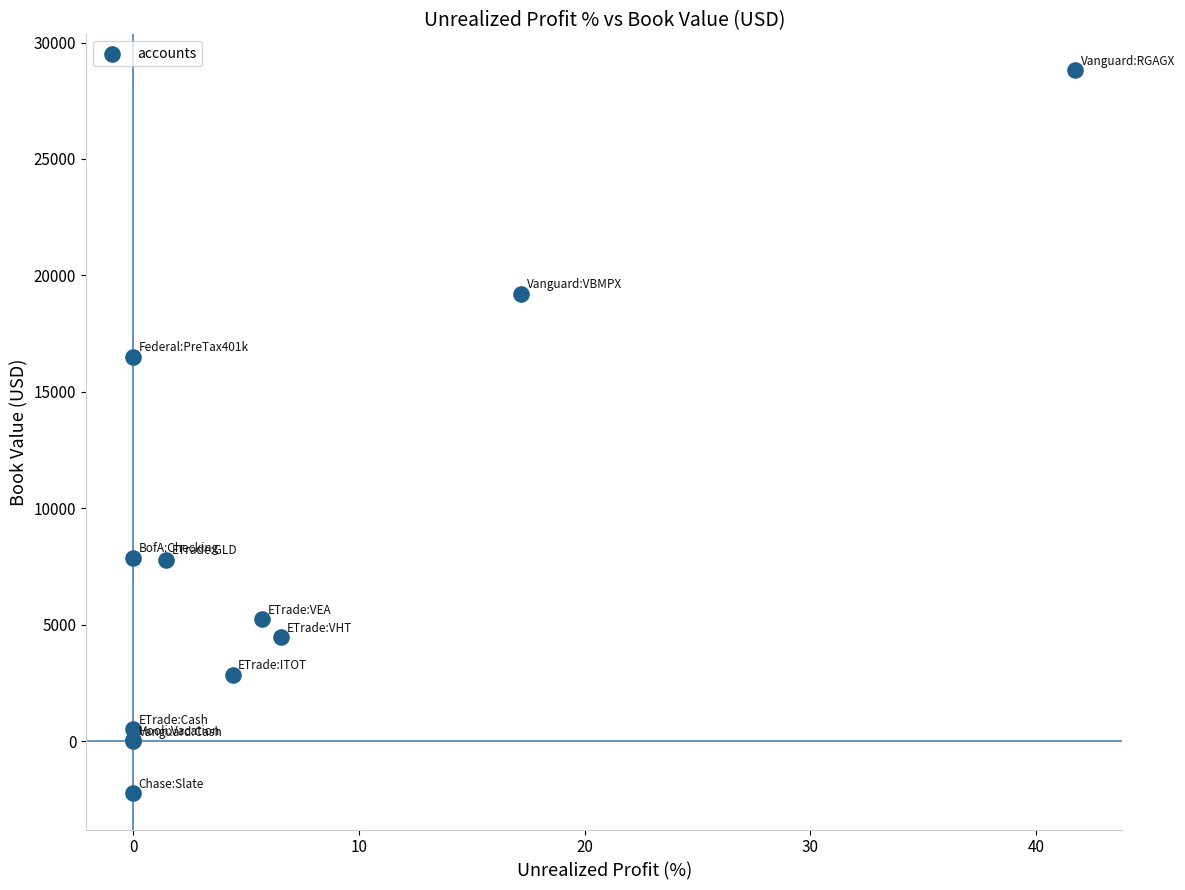

What Y value in the scatter plot is closest to 13277?

16500.0